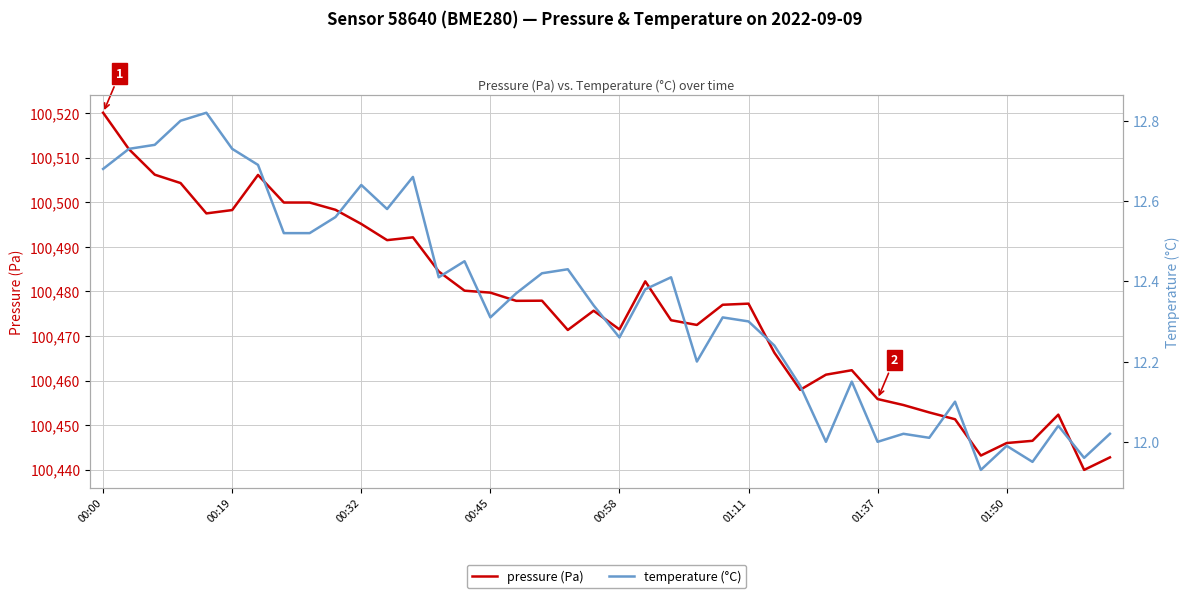

In temperature (°C), how many points are higher than both neighbors (excluding endpoints)?

12